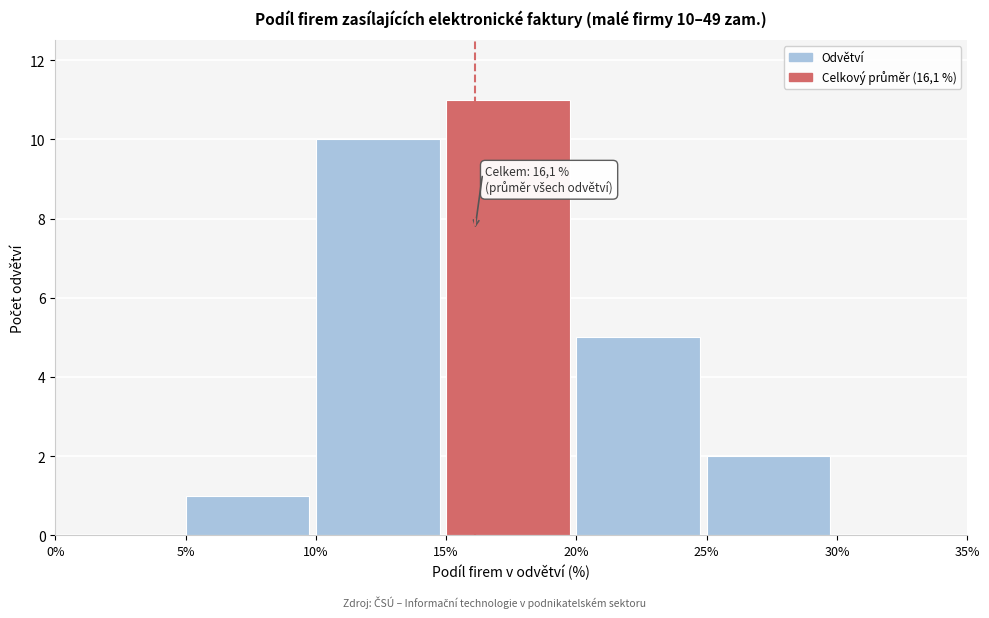

Over which range of the x-axis is the bar tallest?

15% to 20%